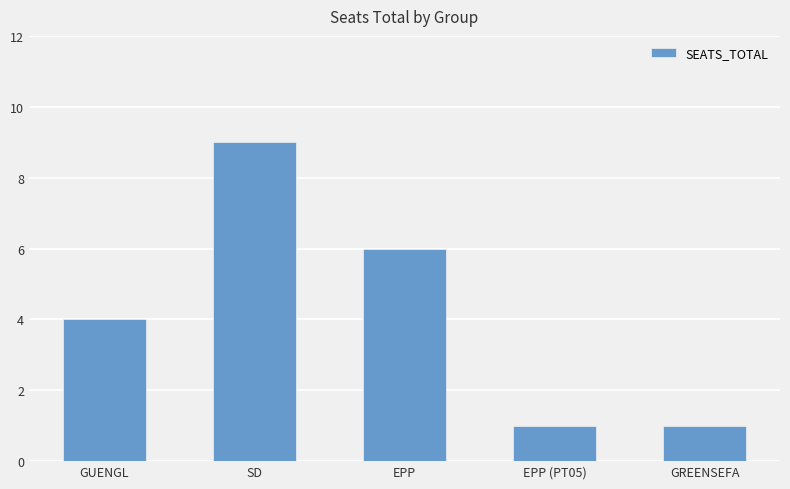

What is the sum of the values at EPP and GUENGL?

10